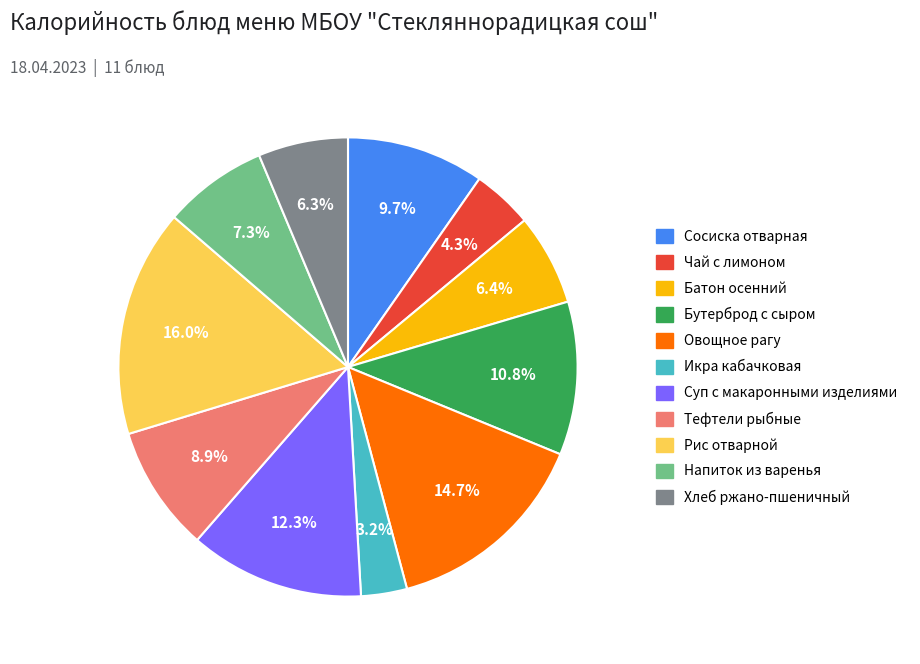

Between Хлеб ржано-пшеничный and Чай с лимоном, which is larger?

Хлеб ржано-пшеничный